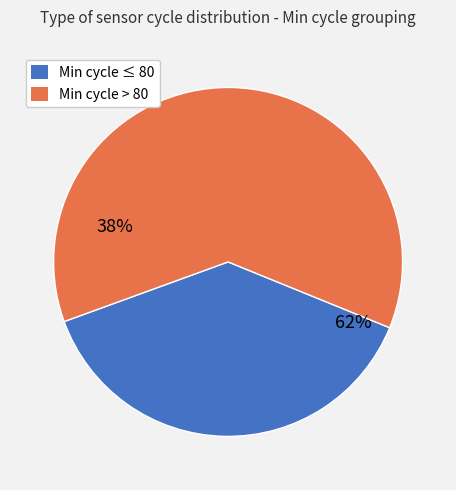

Count the number of slices in the pie.

2